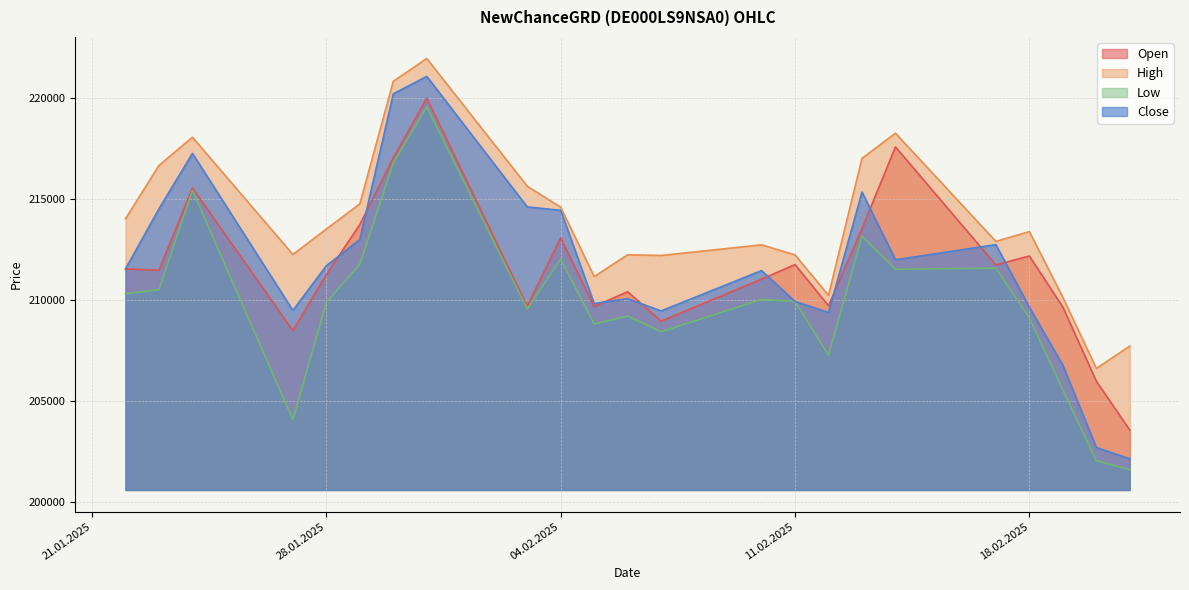

True or false: Close has a value of 209645 at 18.02.2025.

True